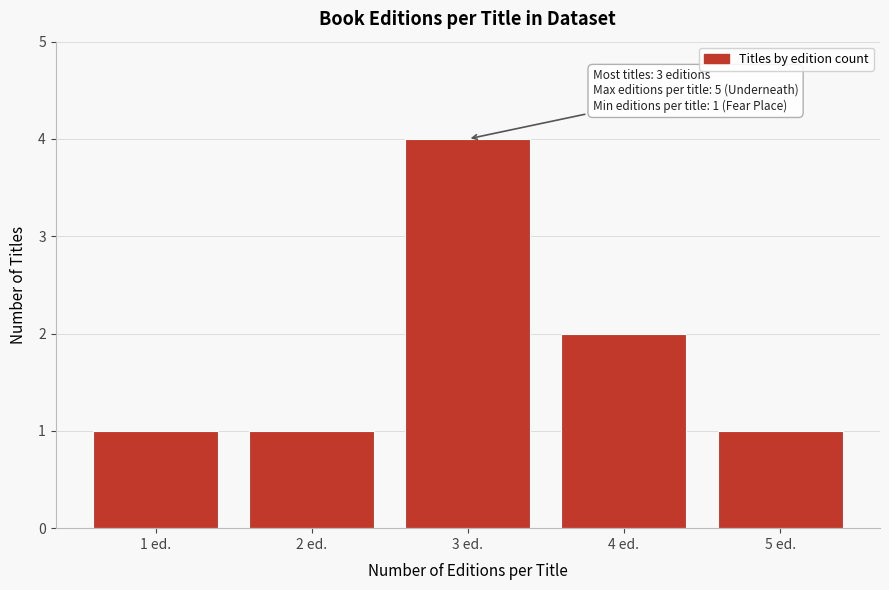

Reading left to right, extract all data points from this chart.

1	1	4	2	1